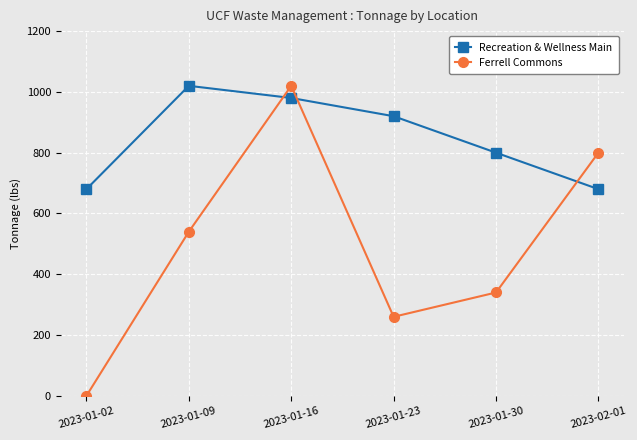

True or false: Ferrell Commons and Recreation & Wellness Main cross at least once.

True